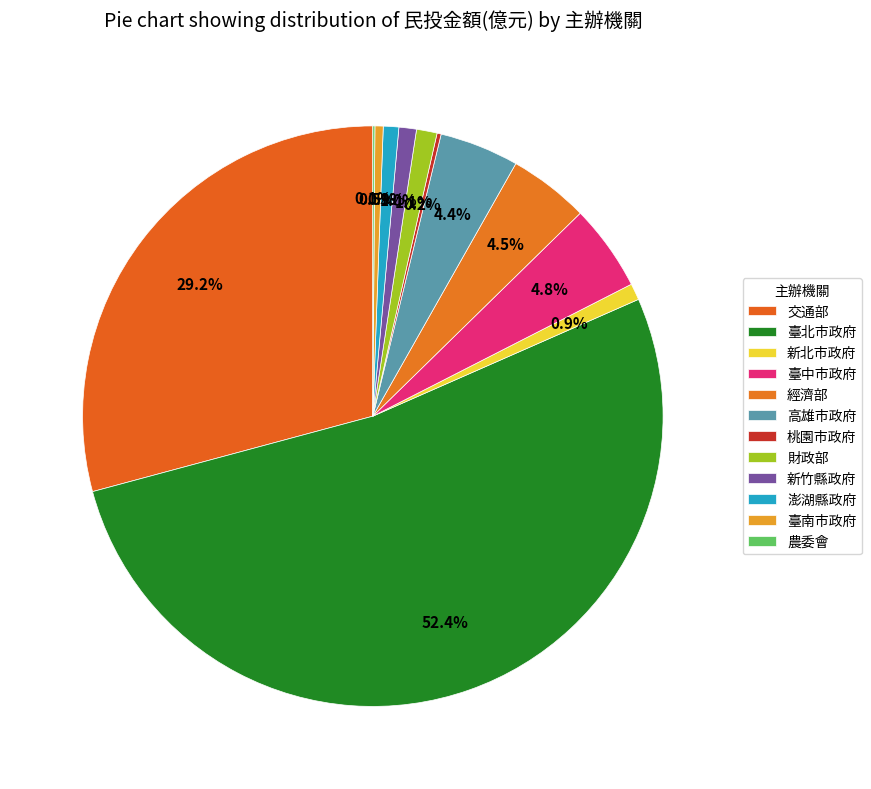

To the nearest percent, what is the average slice percentage?

8%